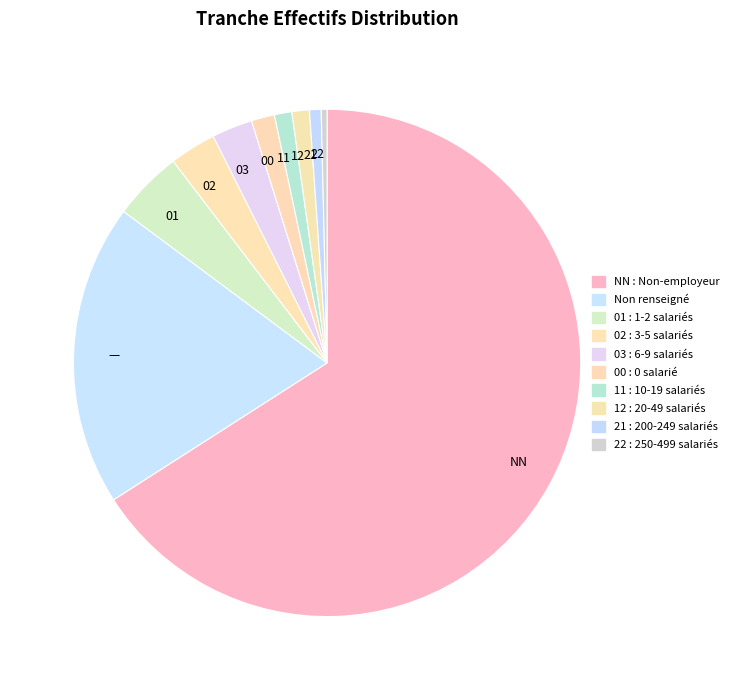

The NN slice represents 81% of the pie. True or false?

False